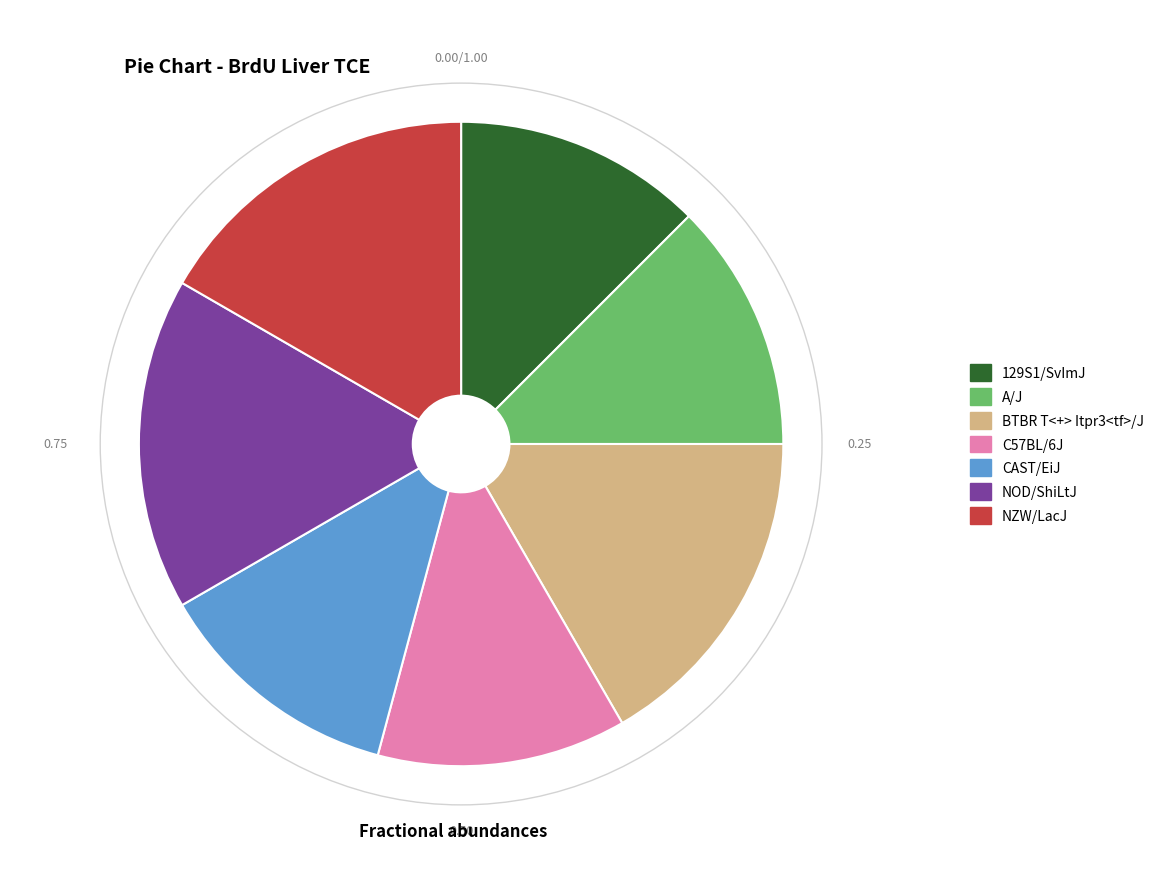

Approximately how many times larger is the value at NZW/LacJ compared to A/J?

1.3